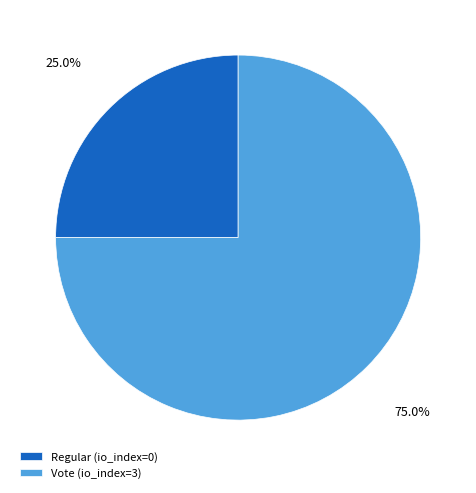

What is the smallest slice in the pie chart?

Regular (io_index=0)